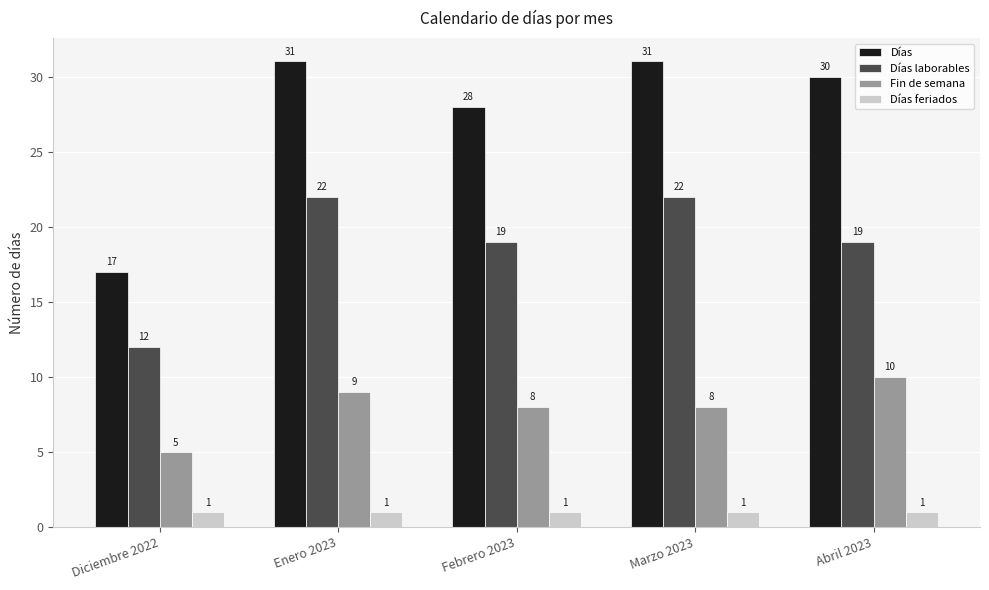

What is the maximum value for Días laborables?

22